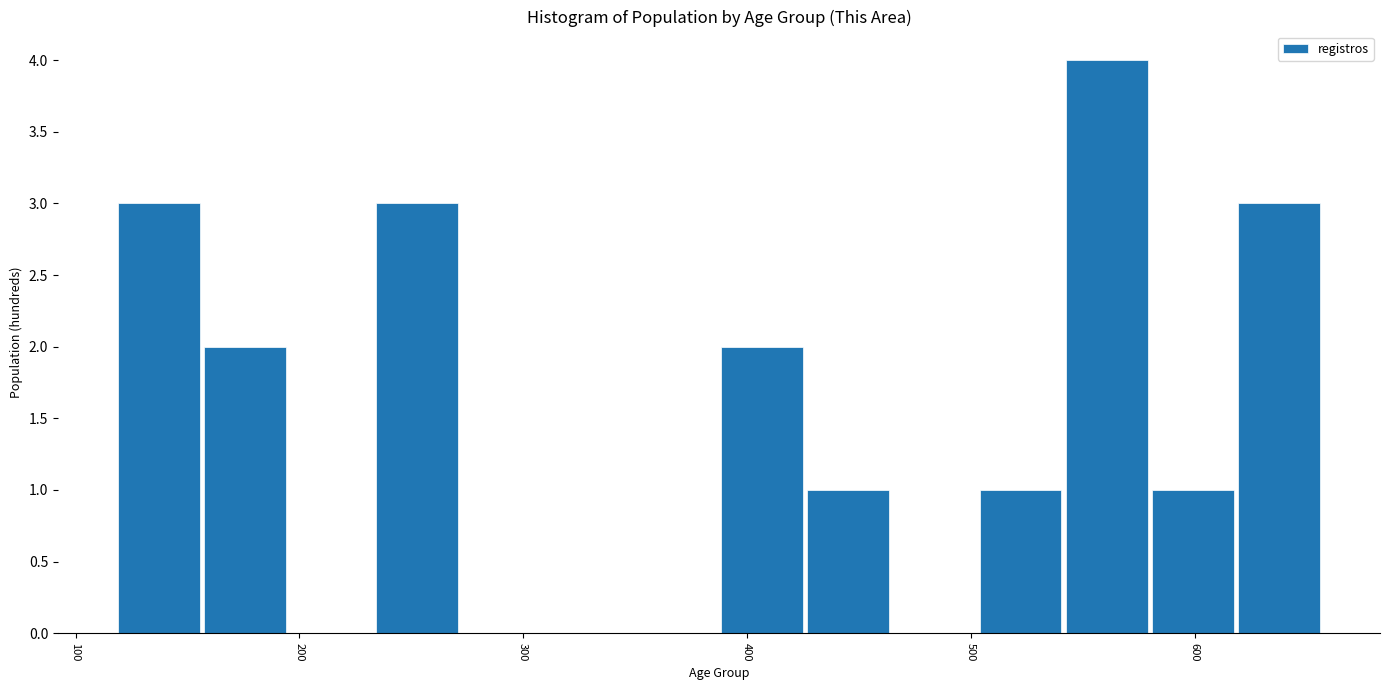

Around what value on the x-axis is the tallest bar? Give the approximate position of its centre, as read against the axis.

560